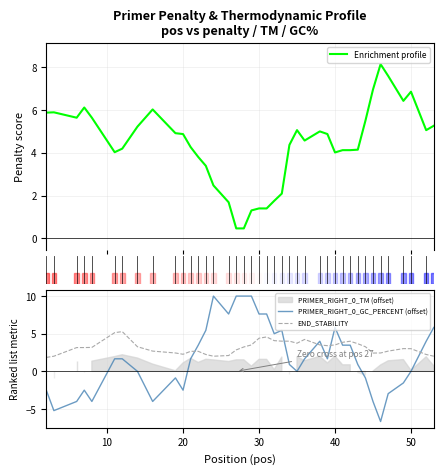

True or false: END_STABILITY and PRIMER_RIGHT_0_GC_PERCENT (offset) intersect in this chart.

True